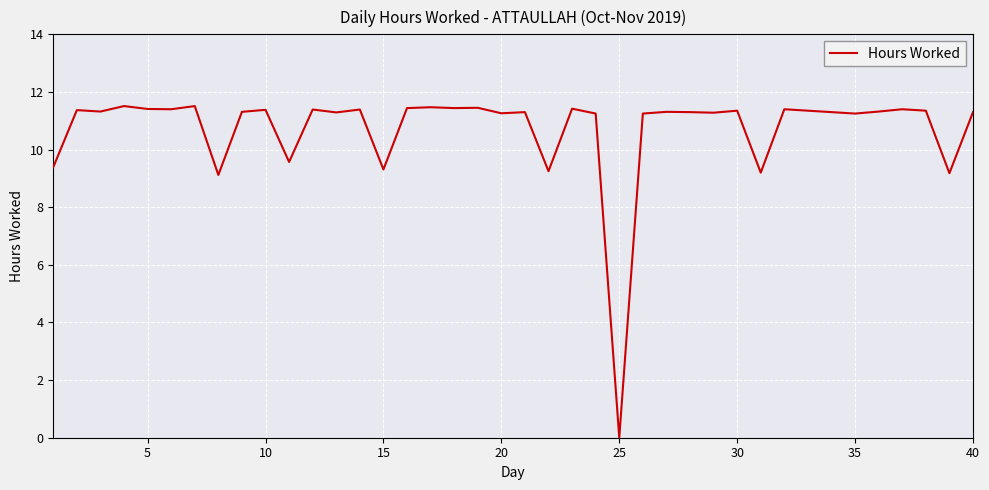

What is the maximum value shown in the chart?

11.5